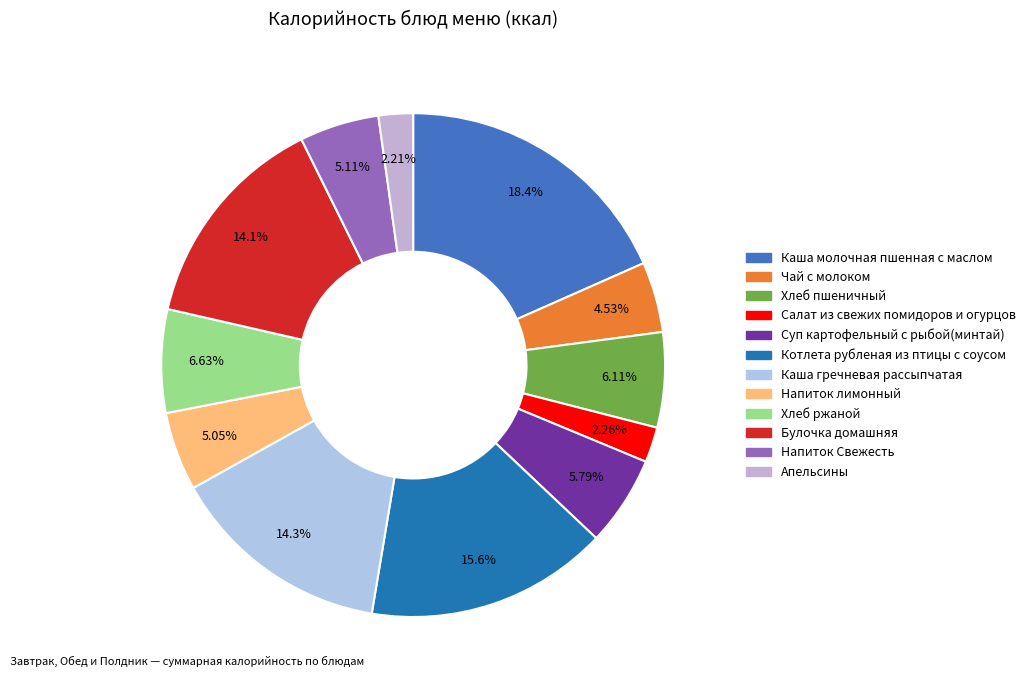

How many segments does this pie chart have?

12